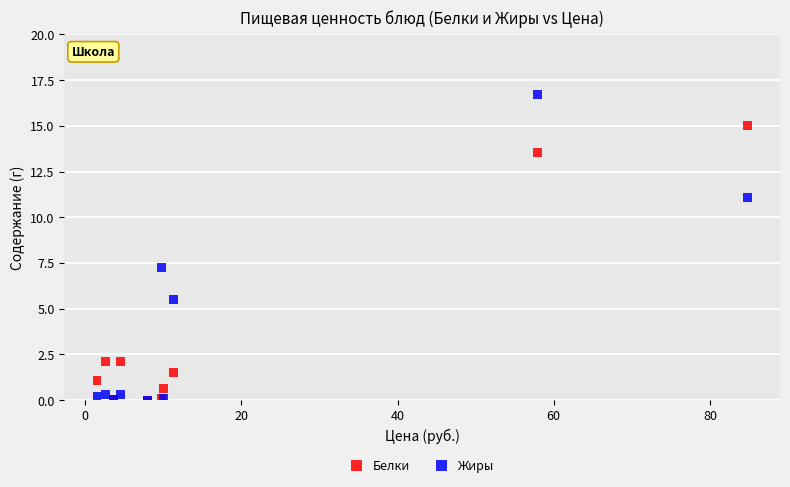

In the Белки series, what Y value is closest to 7?

2.1